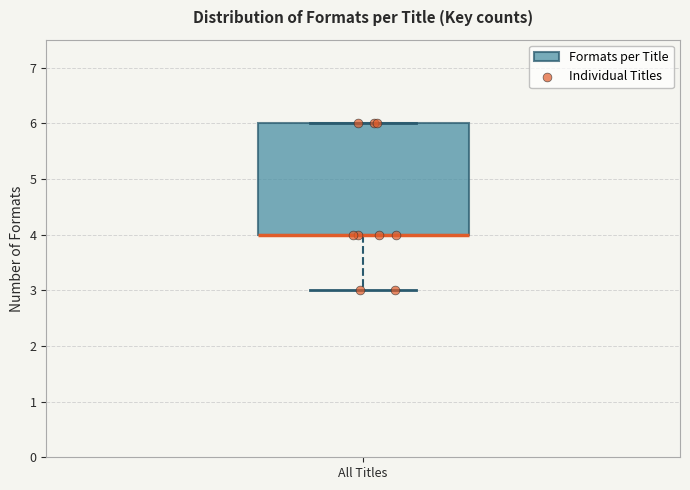

Read this box plot against the y-axis: the position of the median line, the range covered by the box, and the ends of both whiskers. The values are not printed on the chart, so give them approximately, as read against the axis.

median 4 (drawn on the box's lower edge), box 4 to 6, whiskers 3 to 6